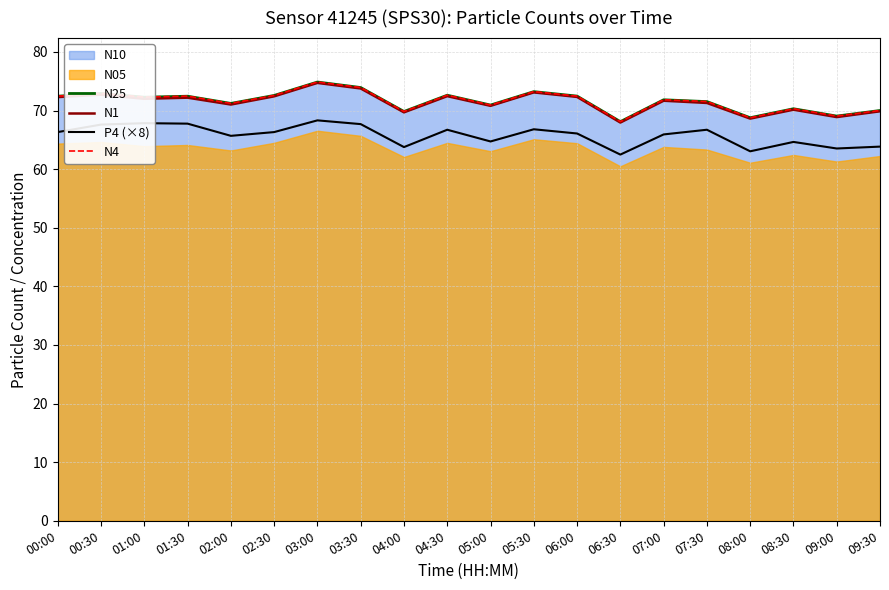

True or false: P4 (×8) and N25 cross at least once.

False